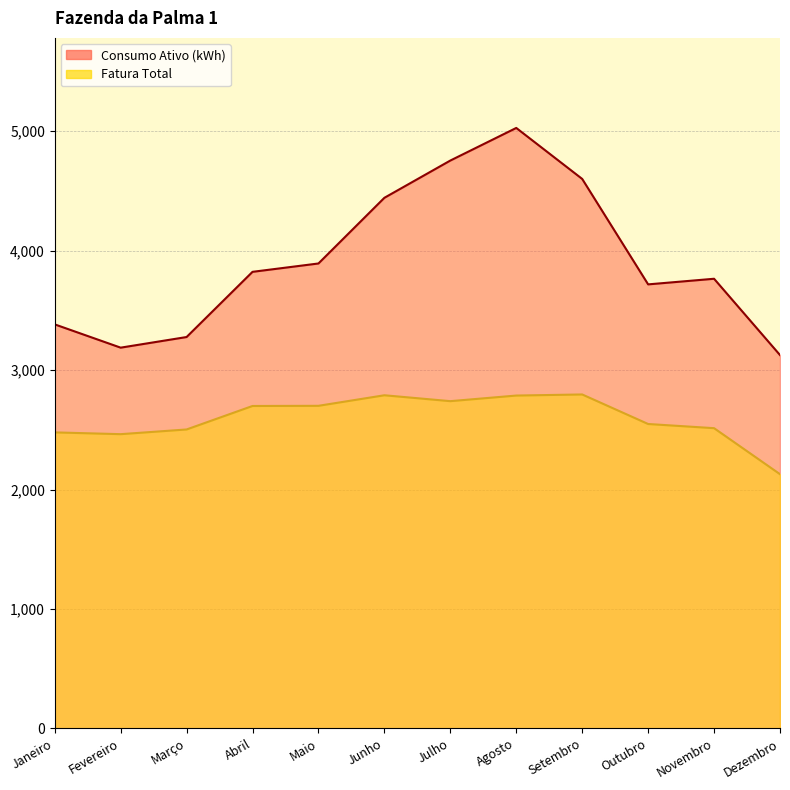

Reading left to right, extract all data points from this chart.

Fatura Total: Janeiro=2478.4	Fevereiro=2463.5	Março=2502.8	Abril=2699.6	Maio=2701.0	Junho=2789.3	Julho=2740.0	Agosto=2786.9	Setembro=2796.0	Outubro=2548.7	Novembro=2513.7	Dezembro=2128.3
Consumo Ativo (kWh): Janeiro=3383.0	Fevereiro=3188.0	Março=3277.0	Abril=3823.0	Maio=3893.0	Junho=4443.0	Julho=4755.0	Agosto=5028.0	Setembro=4601.0	Outubro=3718.0	Novembro=3765.0	Dezembro=3126.0